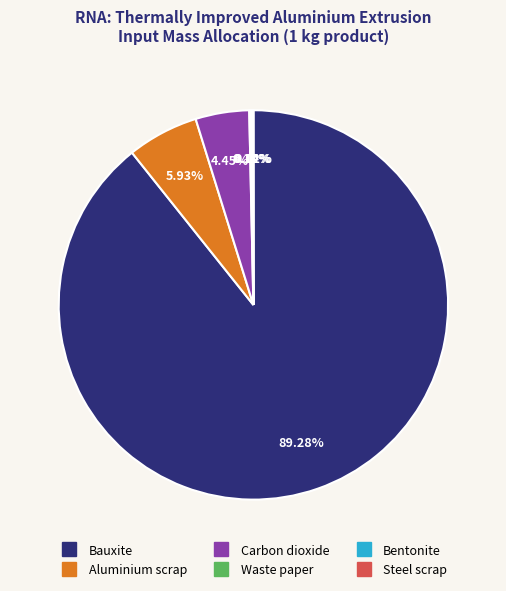

Which slice is the largest?

Bauxite